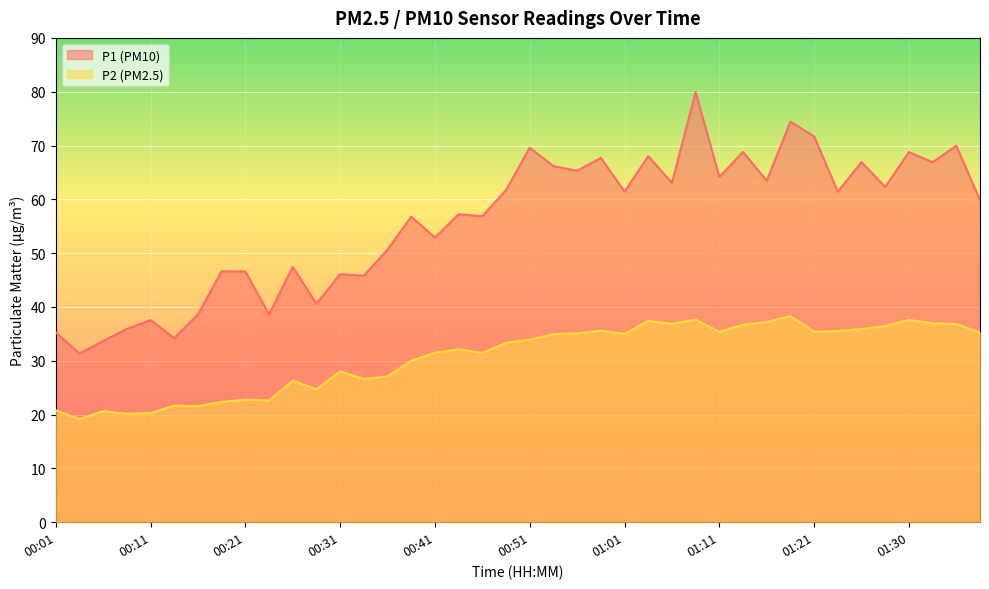

Reading left to right, what are all the values shown in this chart?

P1: 00:01=35.3	00:04=31.4	00:06=33.7	00:09=35.9	00:11=37.5	00:14=34.2	00:16=38.6	00:18=46.6	00:21=46.6	00:23=38.6	00:26=47.4	00:28=40.6	00:31=46.1	00:33=45.8	00:36=50.7	00:38=56.8	00:41=52.9	00:43=57.2	00:46=56.9	00:48=61.7	00:51=69.6	00:53=66.2	00:56=65.3	00:58=67.7	01:01=61.5	01:03=68.0	01:05=63.1	01:08=79.9	01:11=64.2	01:13=68.8	01:16=63.5	01:18=74.4	01:21=71.7	01:23=61.4	01:26=66.9	01:28=62.3	01:30=68.8	01:33=66.9	01:35=70.0	01:38=59.8
P2: 00:01=20.8	00:04=19.2	00:06=20.6	00:09=20.2	00:11=20.3	00:14=21.7	00:16=21.5	00:18=22.4	00:21=22.8	00:23=22.6	00:26=26.3	00:28=24.7	00:31=28.0	00:33=26.6	00:36=27.1	00:38=30.0	00:41=31.5	00:43=32.1	00:46=31.5	00:48=33.3	00:51=33.9	00:53=34.9	00:56=35.1	00:58=35.6	01:01=35.0	01:03=37.4	01:05=36.9	01:08=37.6	01:11=35.4	01:13=36.7	01:16=37.2	01:18=38.3	01:21=35.4	01:23=35.5	01:26=35.9	01:28=36.5	01:30=37.6	01:33=37.0	01:35=36.8	01:38=35.2